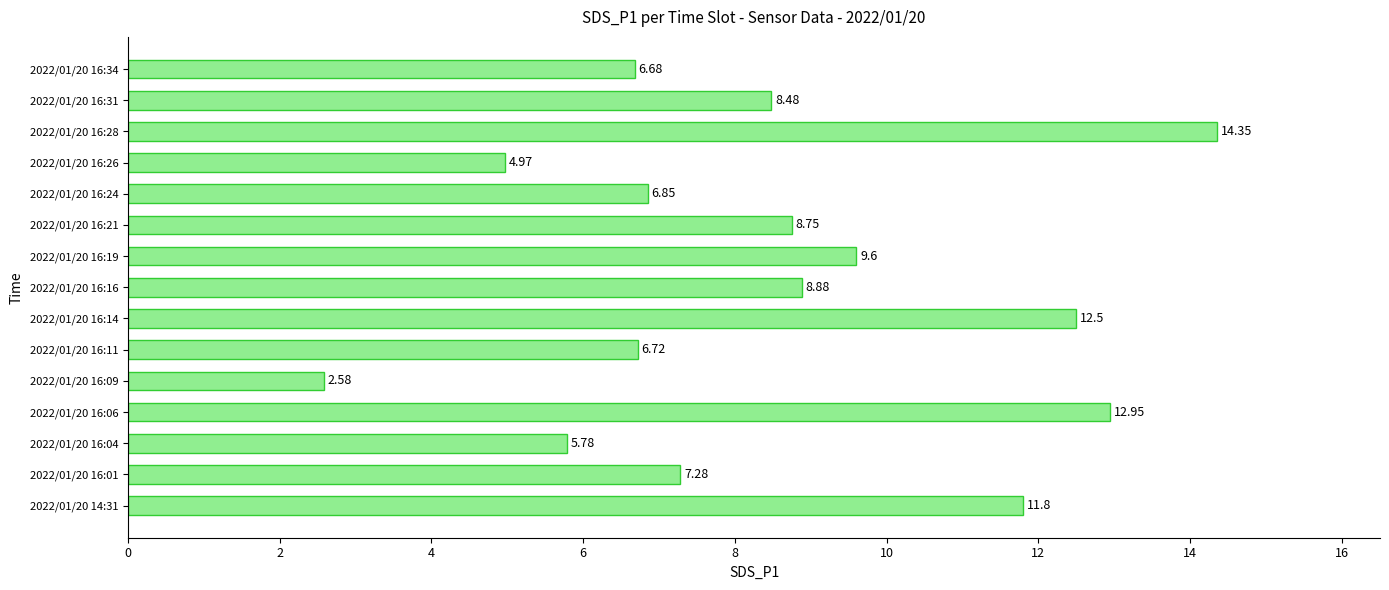

Does the chart contain stacked bars?

No